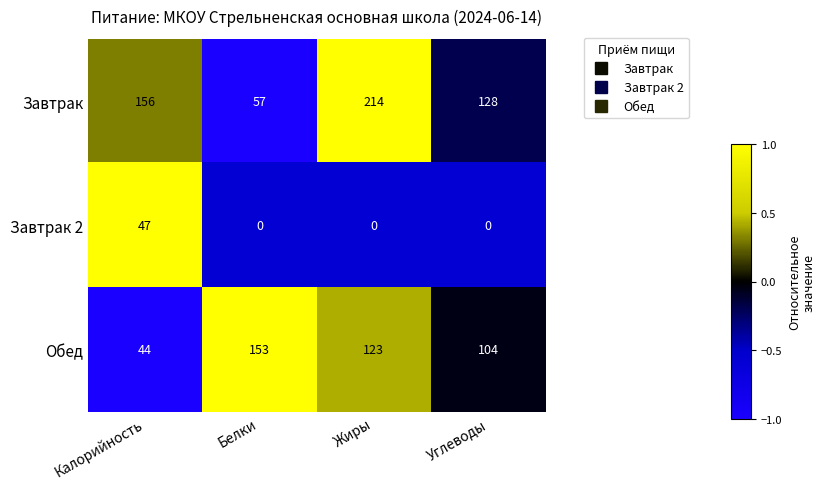

How many Обед values are between 104 and 153?

3